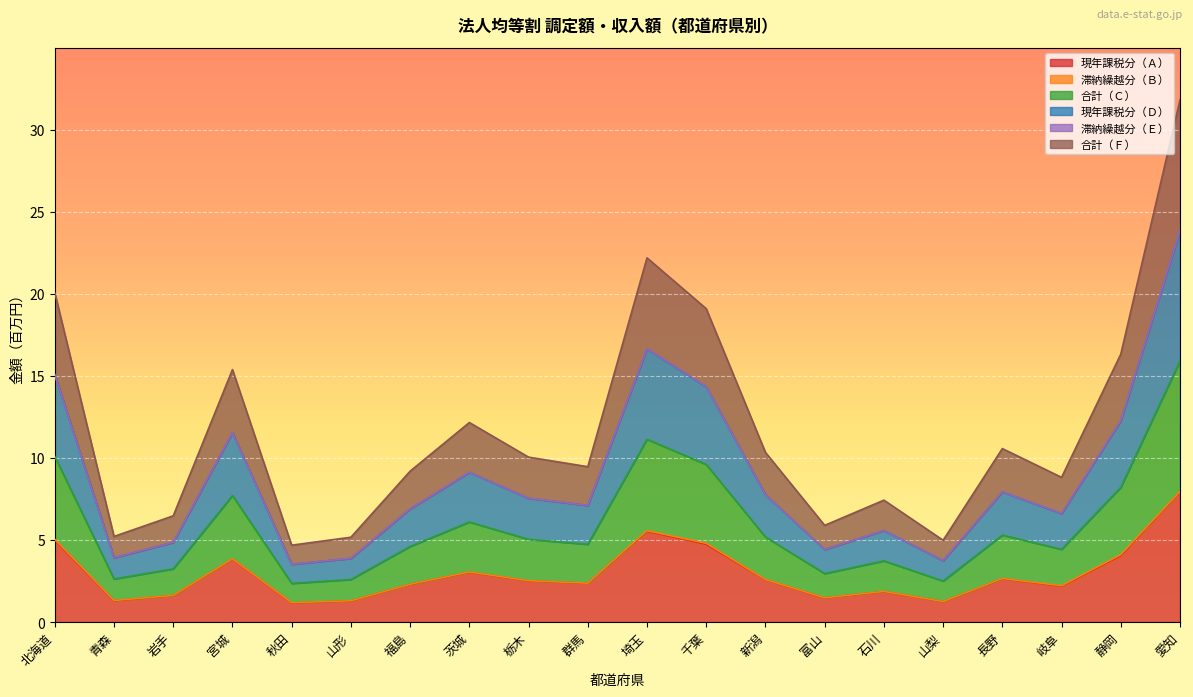

True or false: 合計（Ｃ） and 現年課税分（Ａ） intersect in this chart.

False